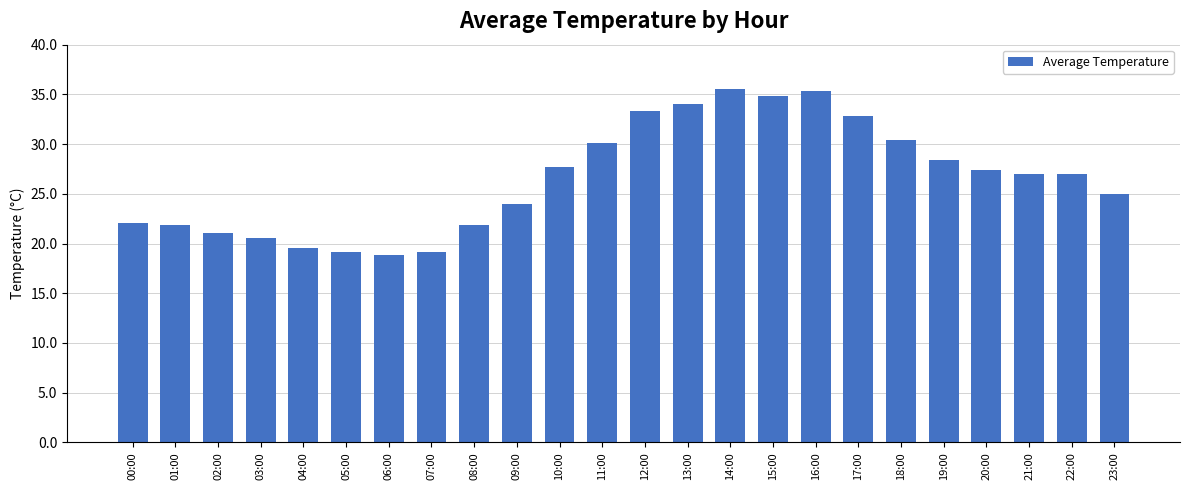

What is the change in value from 05:00 to 09:00?

+4.9